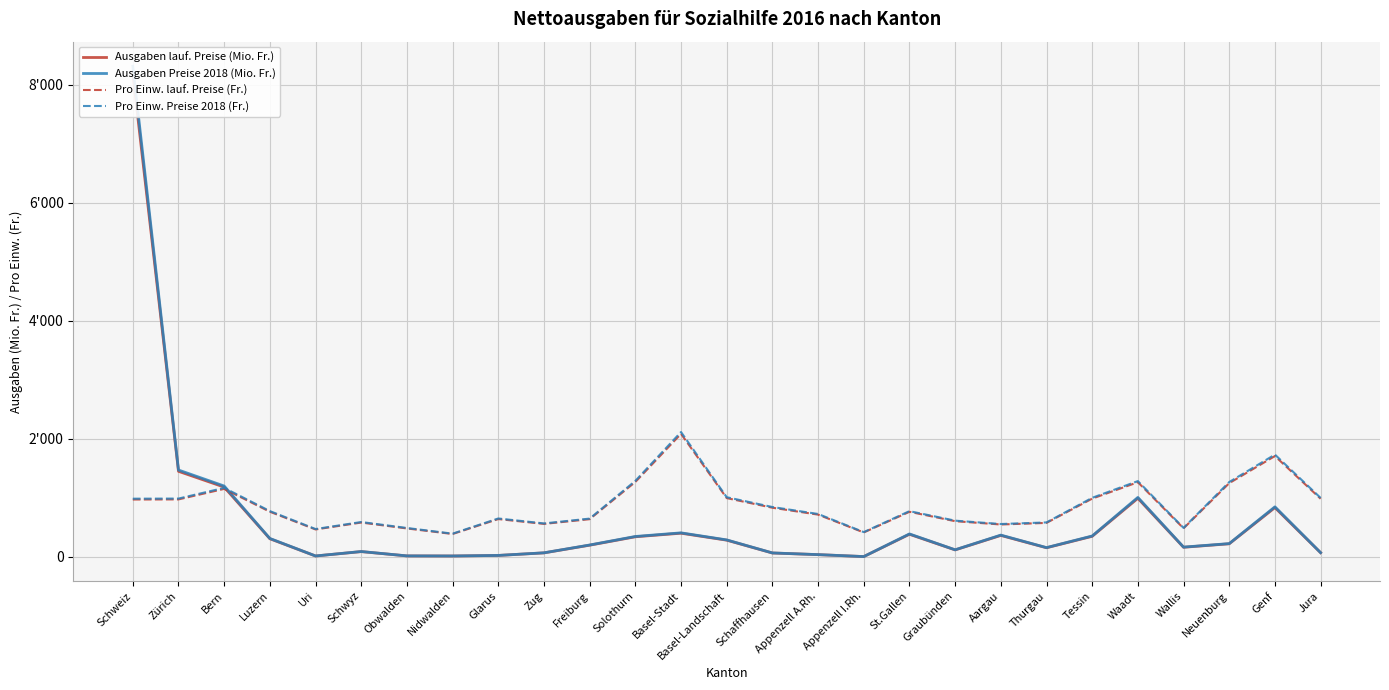

In Pro Einw. lauf. Preise (Fr.), how many points are lower than both neighbors (excluding endpoints)?

6